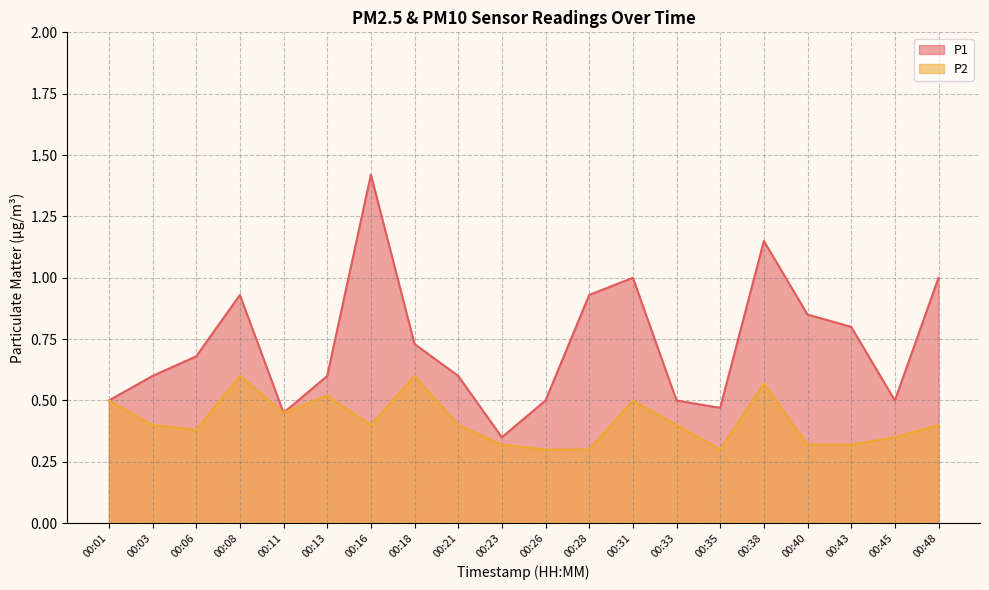

List the labels in order of P1 value, largest first.

00:16, 00:38, 00:31, 00:48, 00:08, 00:28, 00:40, 00:43, 00:18, 00:06, 00:03, 00:13, 00:21, 00:01, 00:26, 00:33, 00:45, 00:35, 00:11, 00:23